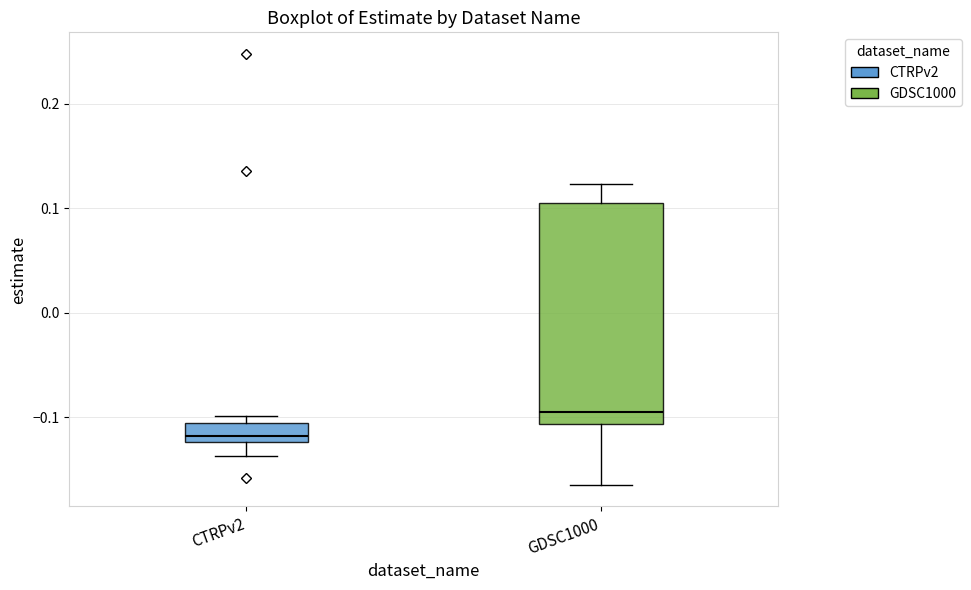

Reading left to right, transcribe this box plot: for each box, give where its median line is, the range the box spans, and where its two whiskers end, as read against the y-axis. The values are not printed on the chart, so give them approximately, as read against the axis.

CTRPv2: median -0.12 (inside the box), box -0.12 to -0.11, whiskers -0.14 to -0.10
GDSC1000: median -0.10, box -0.11 to 0.10, whiskers -0.16 to 0.12